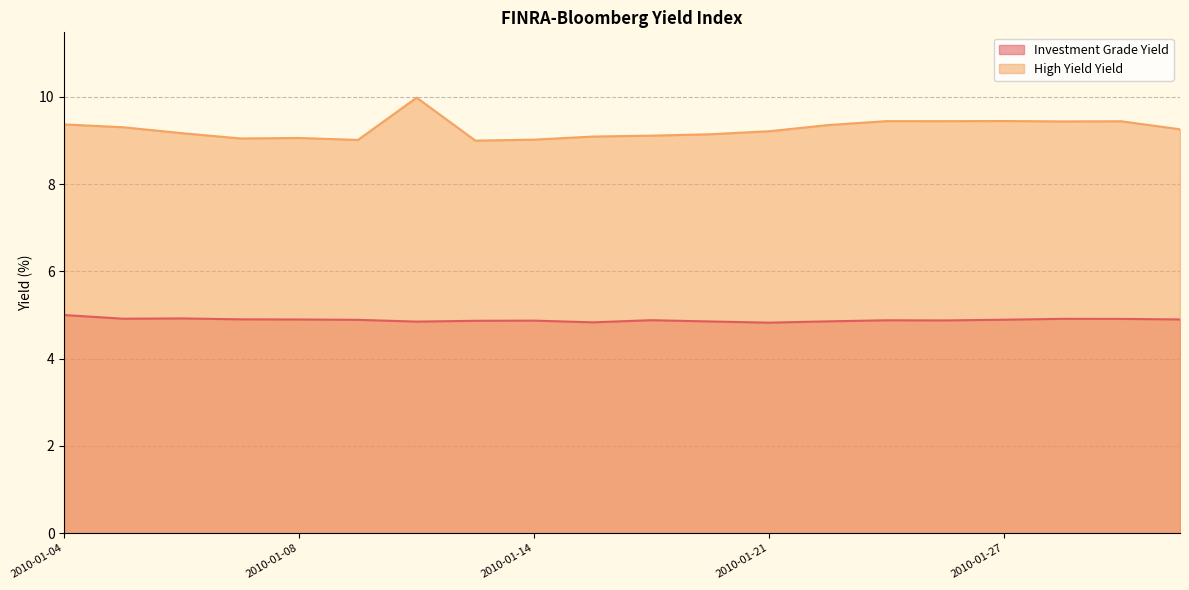

The High Yield Yield series shows 9.0 at 2010-01-14. True or false?

True